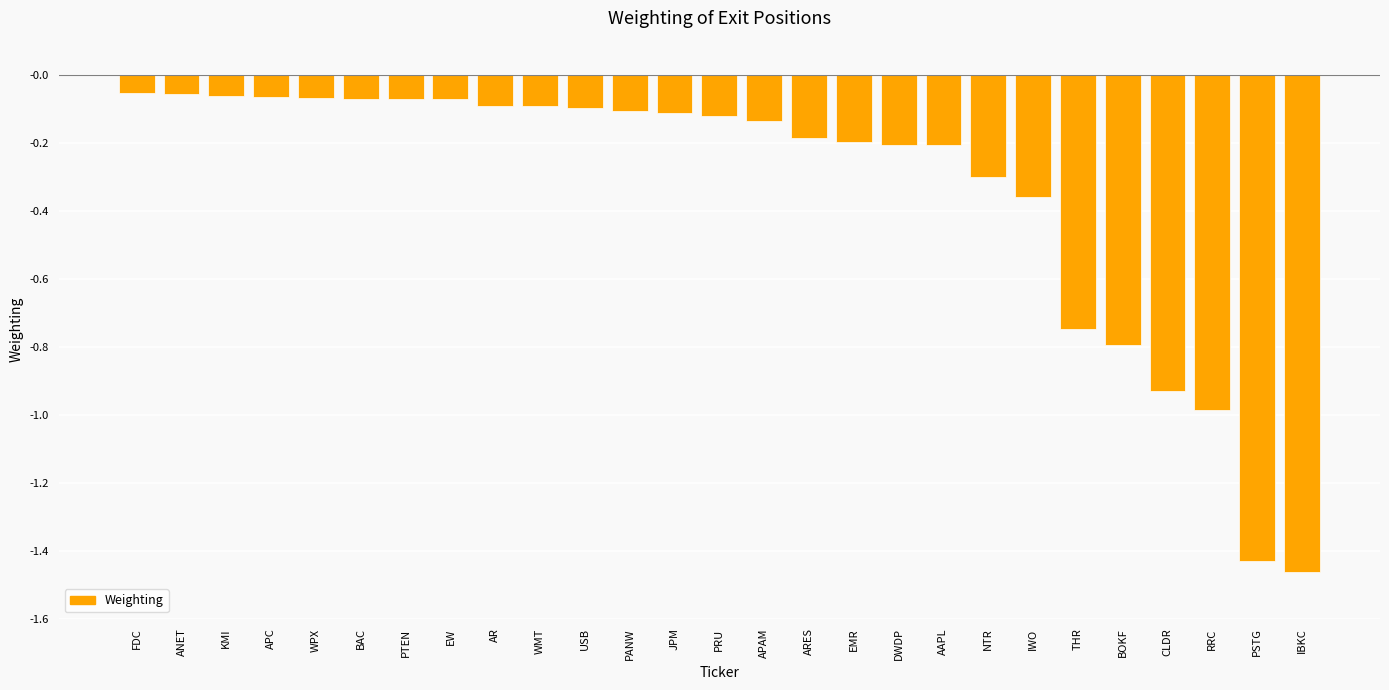

Which label corresponds to the smallest value in the chart?

IBKC